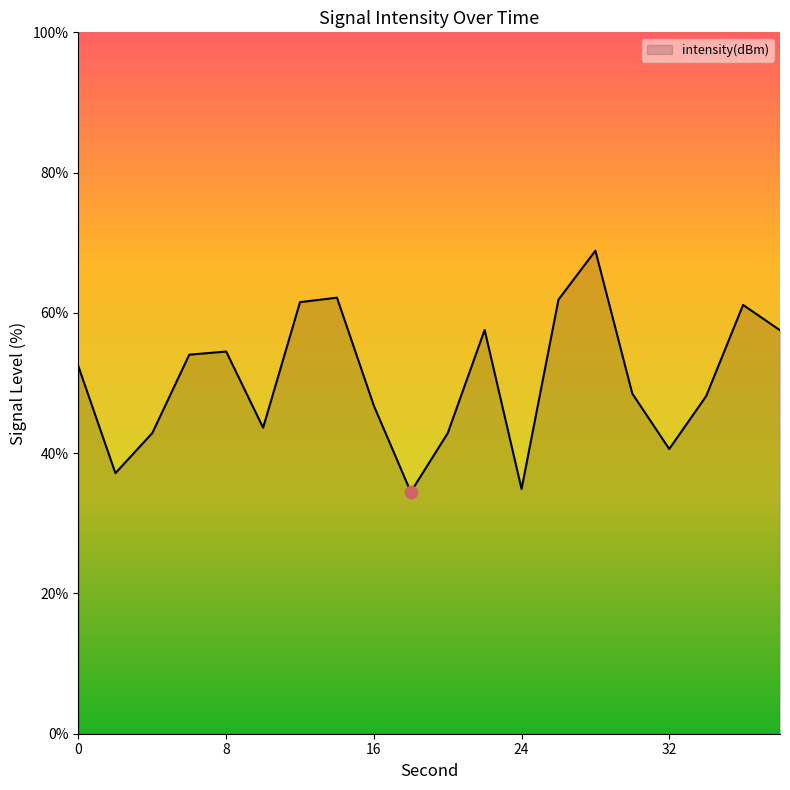

What is the greatest value displayed?

68.9